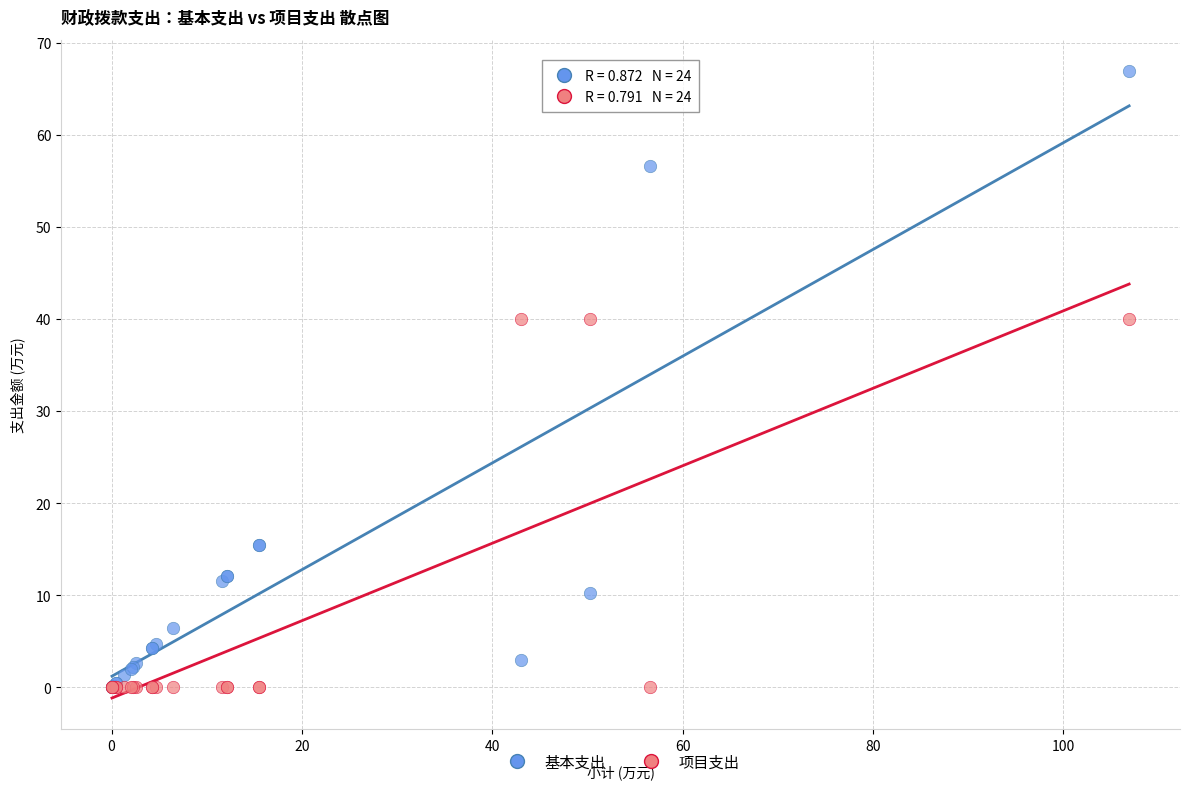

Which series reaches the maximum Y coordinate?

基本支出